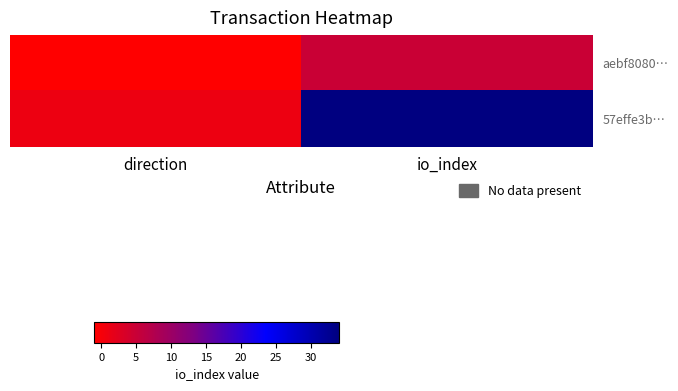

What is the difference between the highest and lowest values at io_index?

29